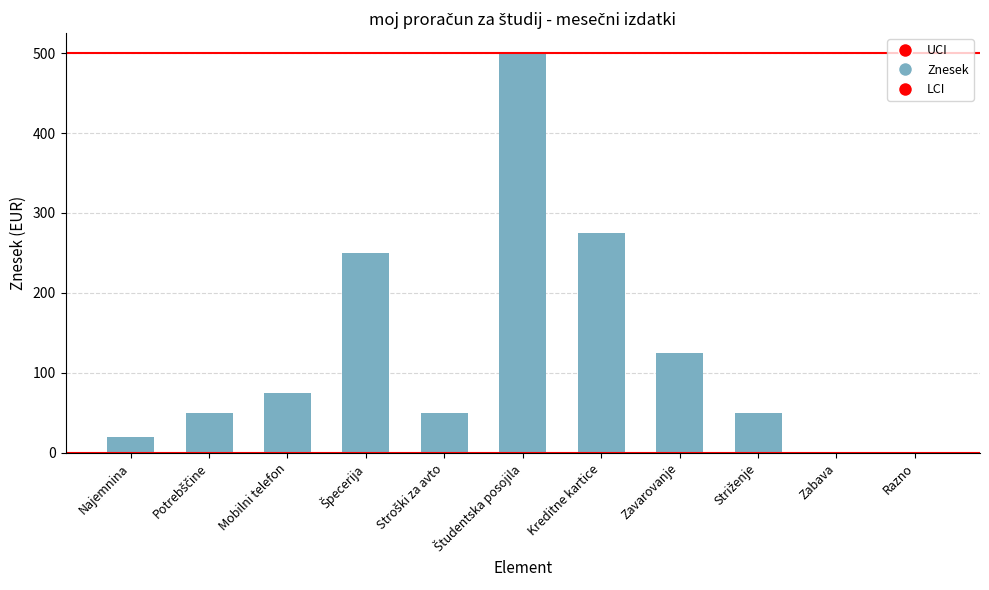

What is the label of the 11th bar from the right?

Najemnina